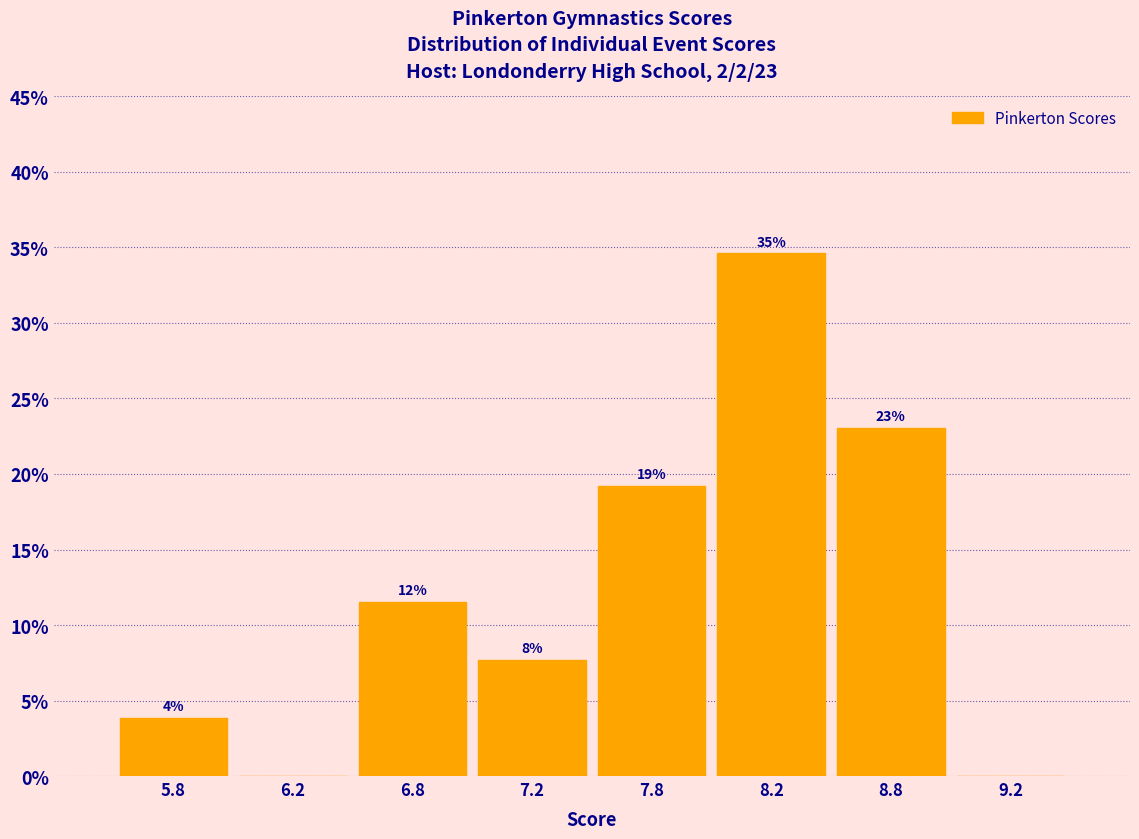

Are the bars horizontal?

No